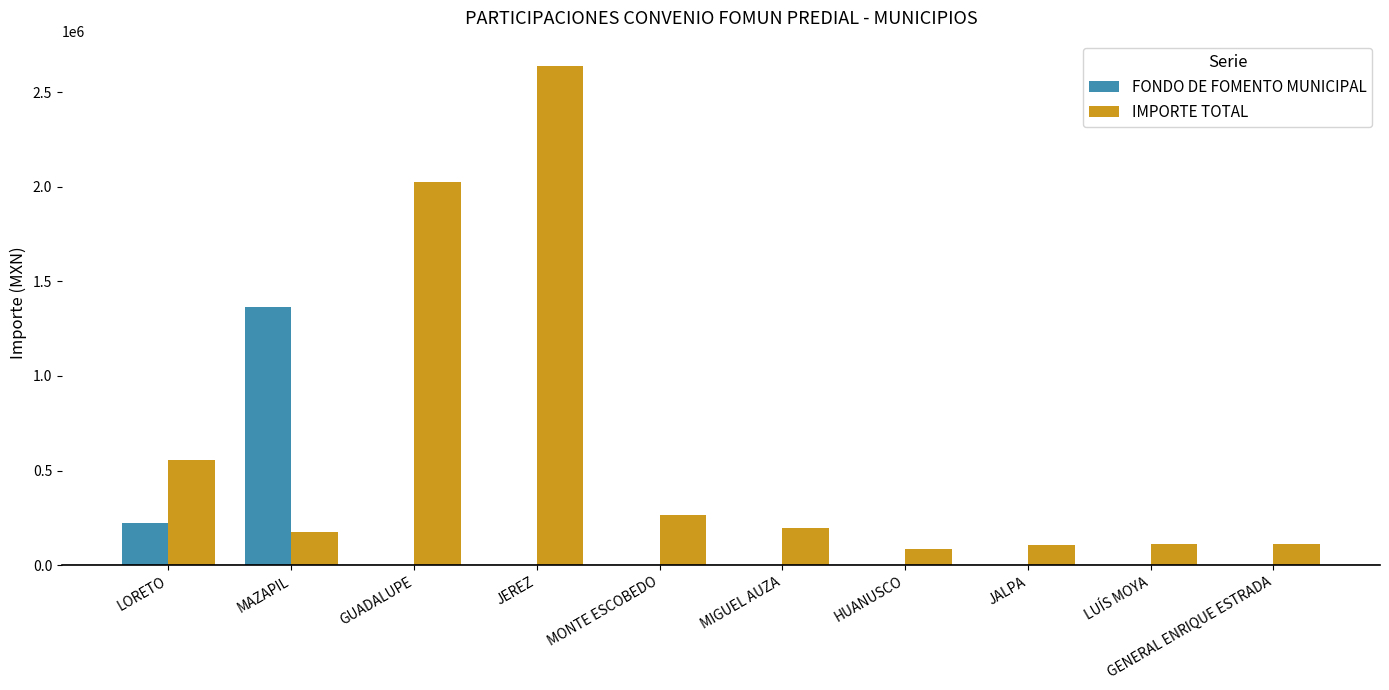

Is it true that FONDO DE FOMENTO MUNICIPAL equals -944649 at JEREZ?

False